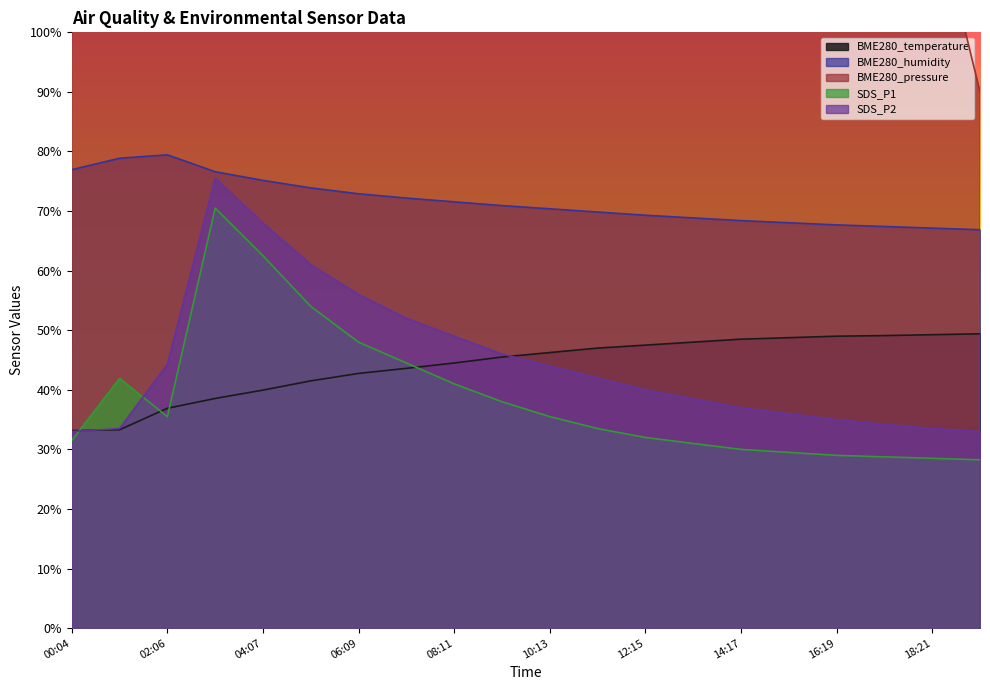

How many times do BME280_temperature and SDS_P2 cross each other?

2